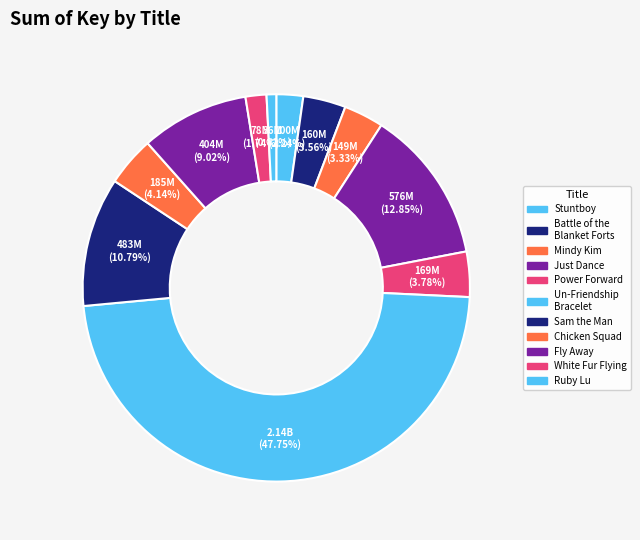

Is there any slice that represents more than half of the pie?

No